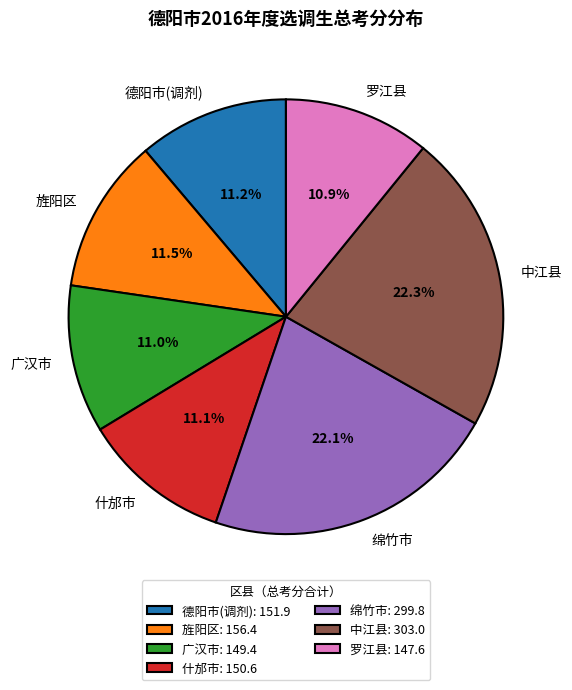

What is the ratio of the value at 旌阳区 to the value at 绵竹市?

0.5